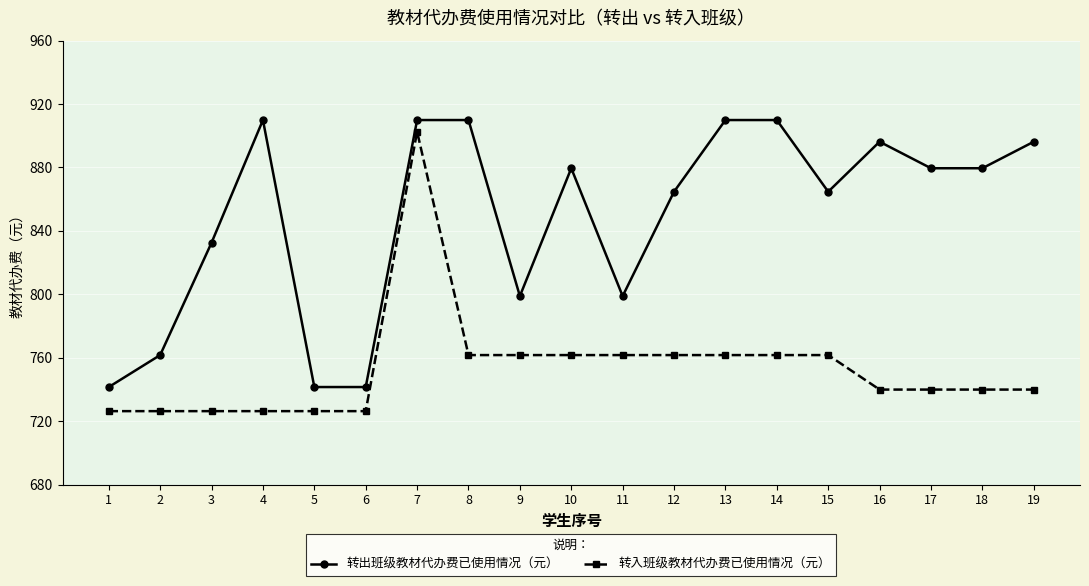

Which series has the largest total across all categories?

转出班级教材代办费已使用情况（元）